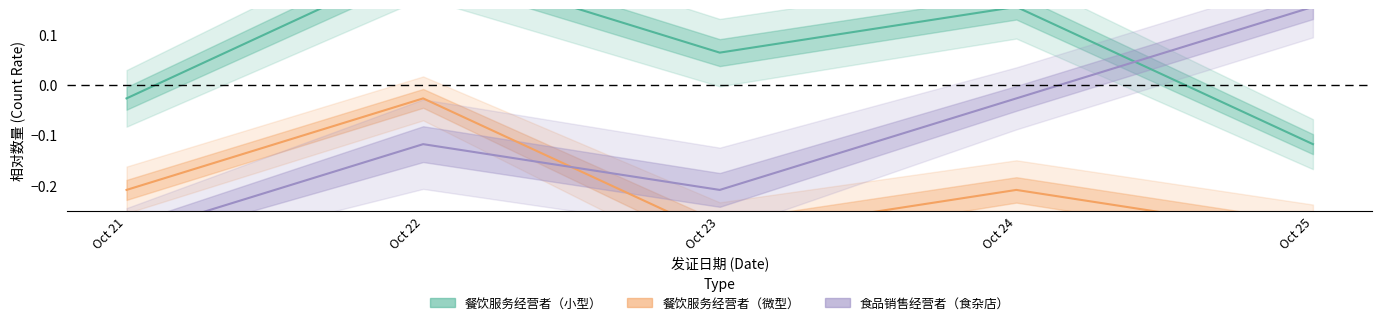

Reading left to right, extract all data points from this chart.

餐饮服务经营者（小型）: -0.0	0.2	0.1	0.2	-0.1
餐饮服务经营者（微型）: -0.2	-0.0	-0.3	-0.2	-0.3
食品销售经营者（食杂店）: -0.3	-0.1	-0.2	-0.0	0.2